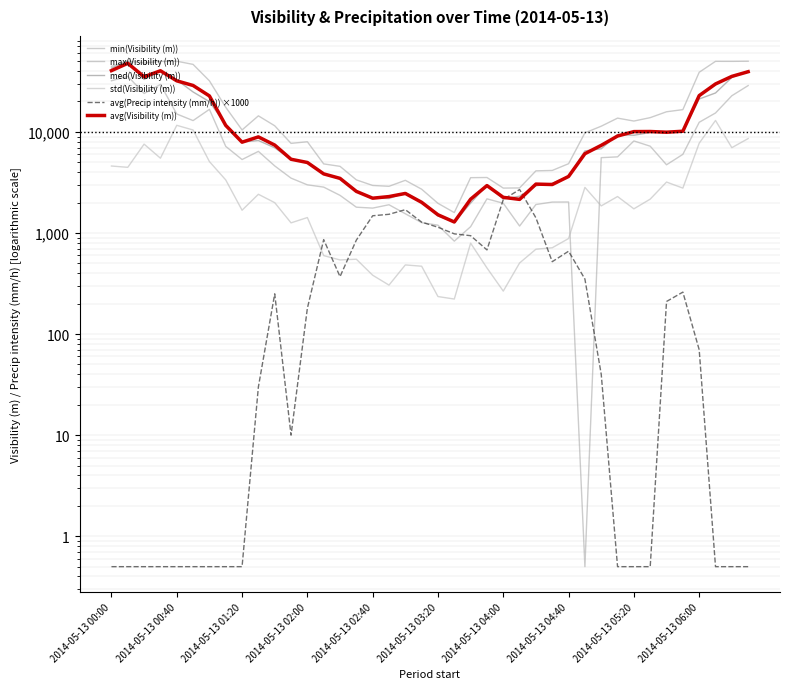

What is the difference between the maximum and minimum values in the max(Visibility (m)) series?

48409.0